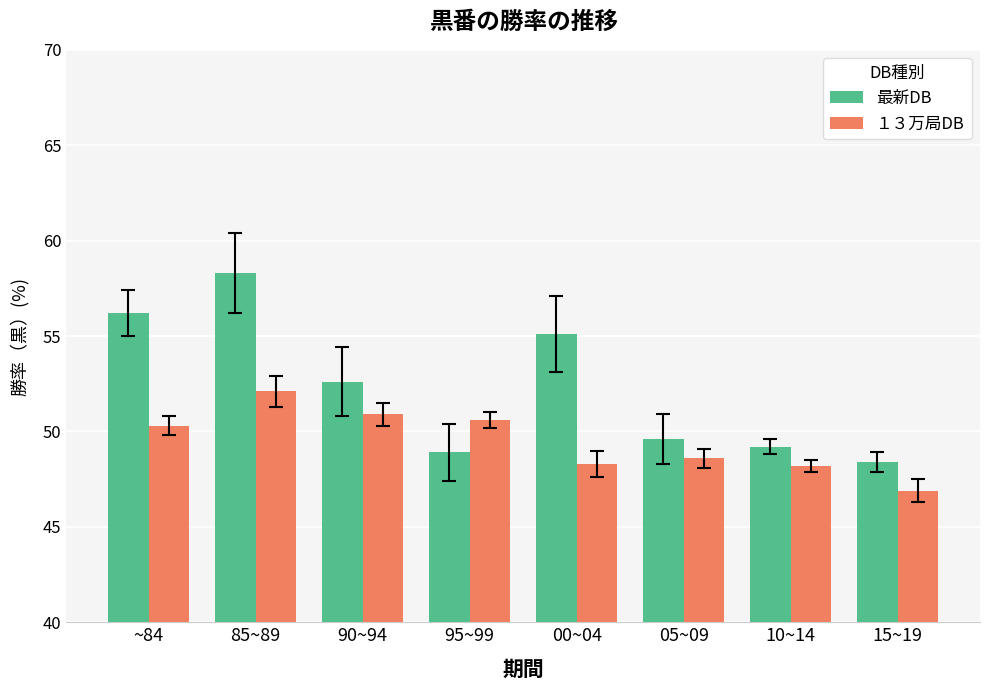

At which label is 最新DB closest to 53?

90~94